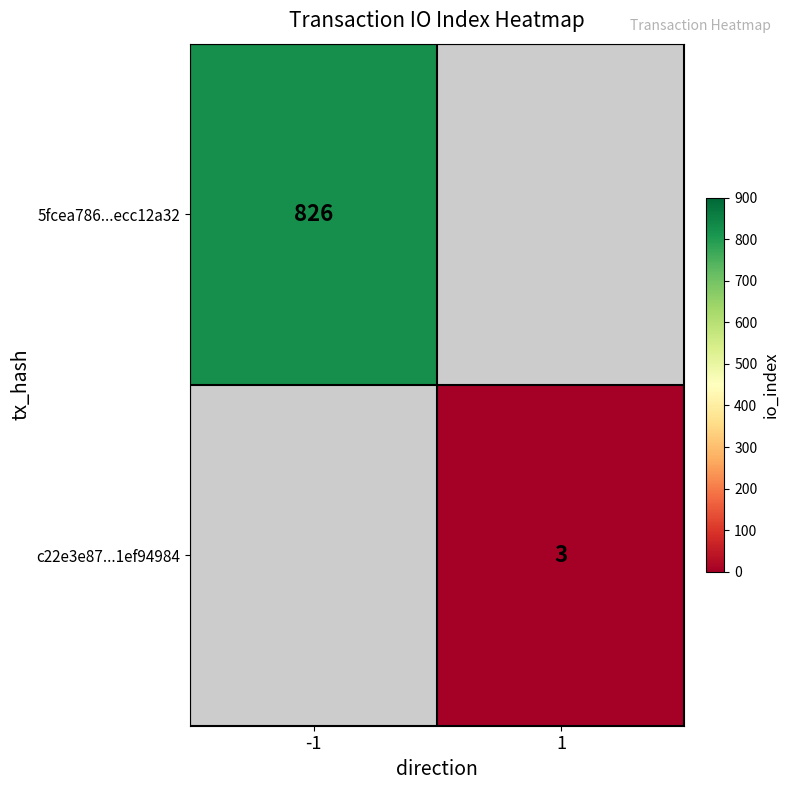

True or false: c22e3e87...1ef94984 has a value of 3 at 1.

True